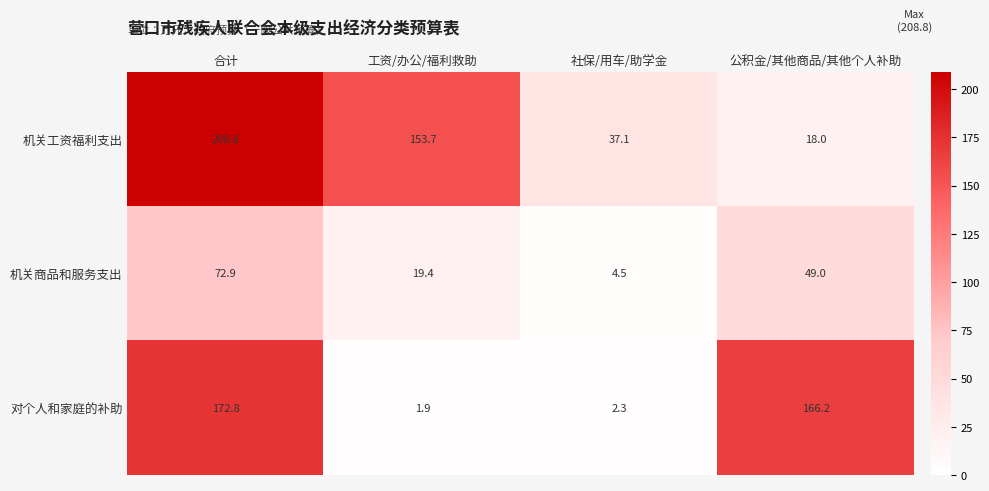

What is the total value across all series at 工资/办公/福利救助?

175.0